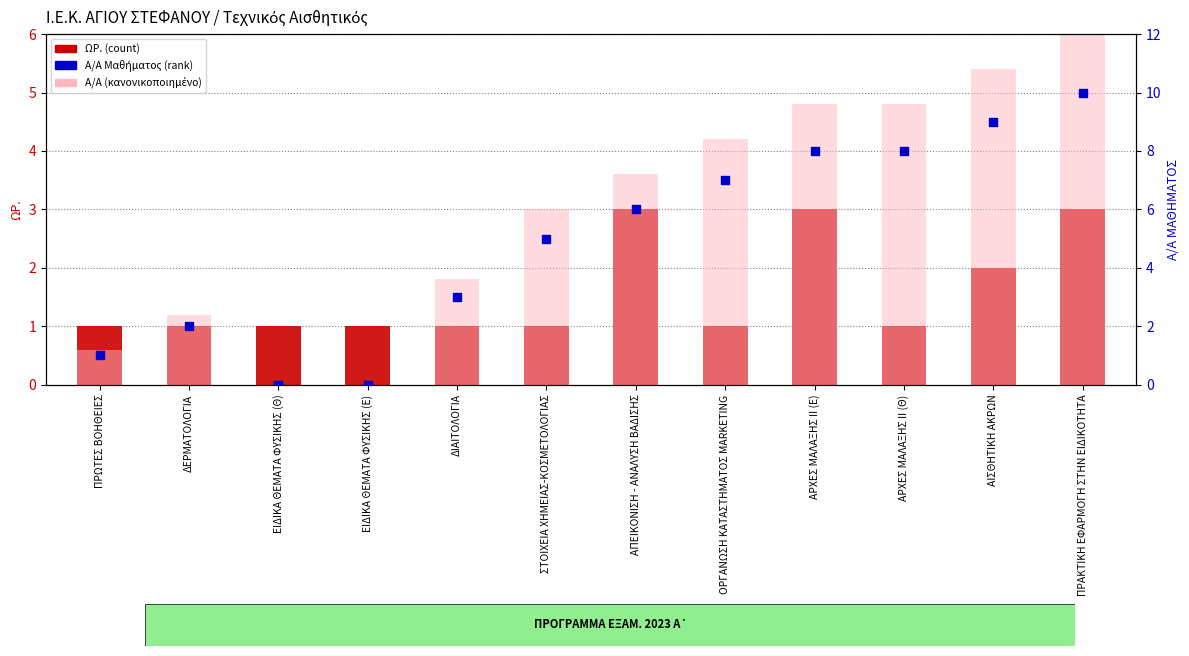

What are all the series names shown in the legend?

ΩΡ. (ώρες), Α/Α (κανονικοποιημένο), Α/Α Μαθήματος